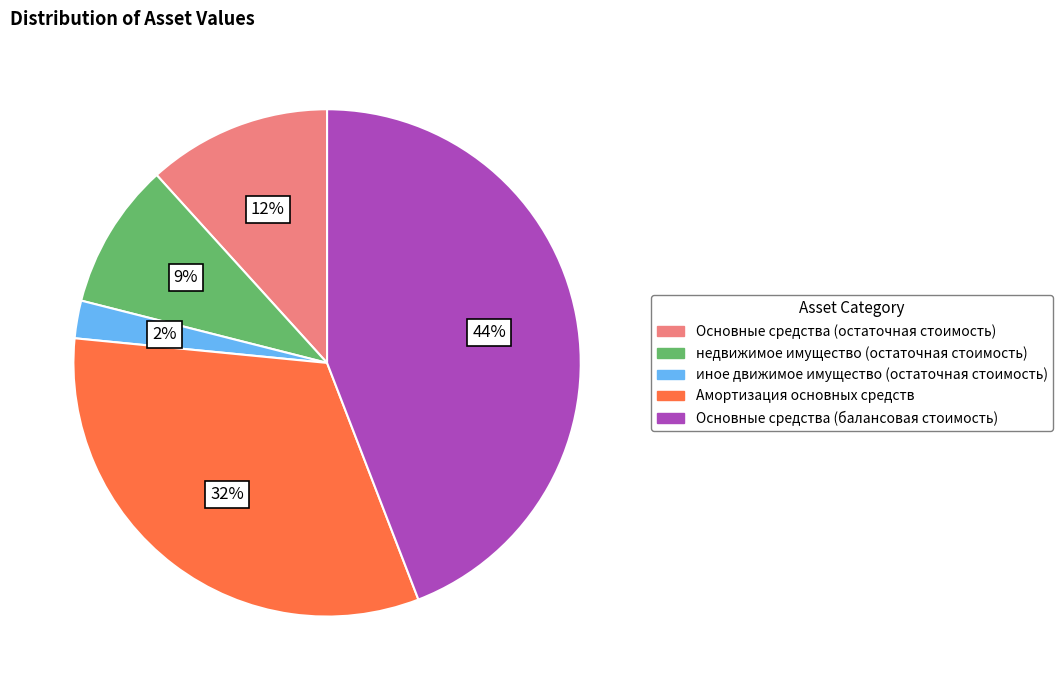

Is there a majority slice in this chart?

No